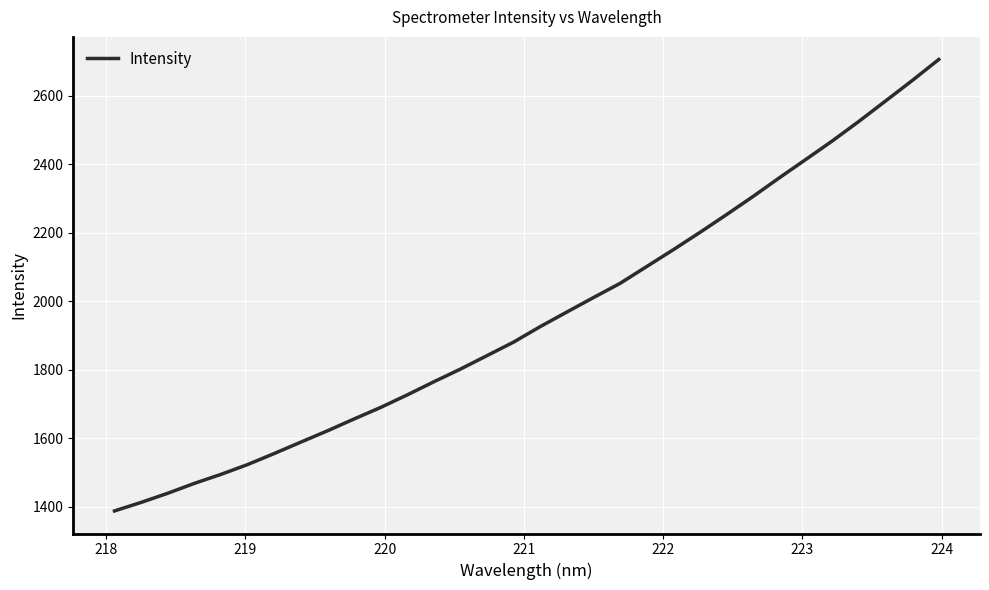

Does the chart display data point markers on the line(s)?

No